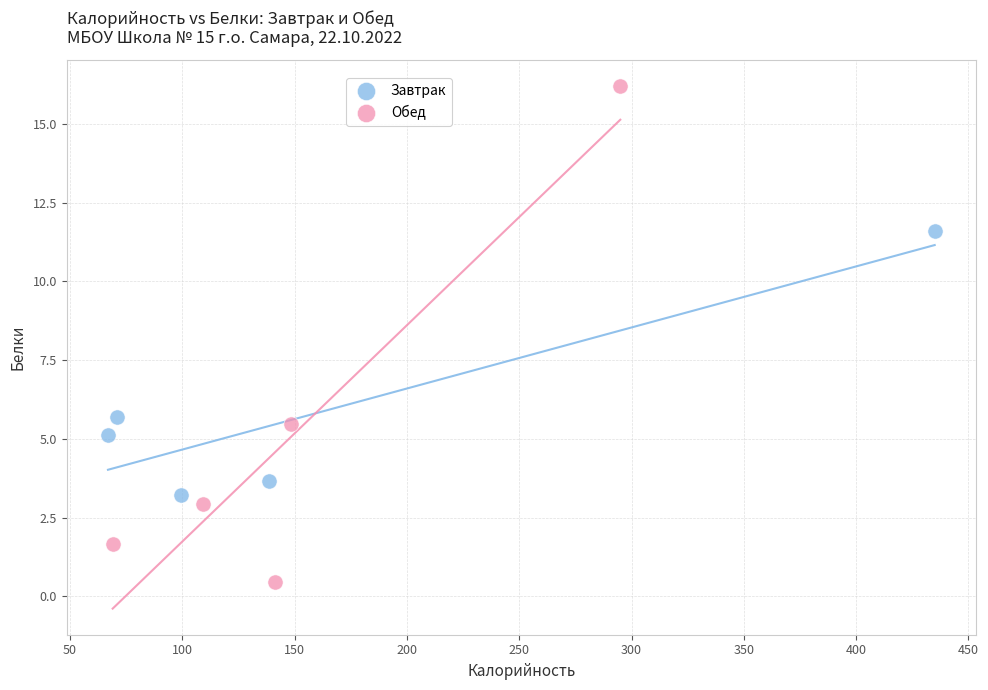

Which series reaches the maximum Y coordinate?

Обед